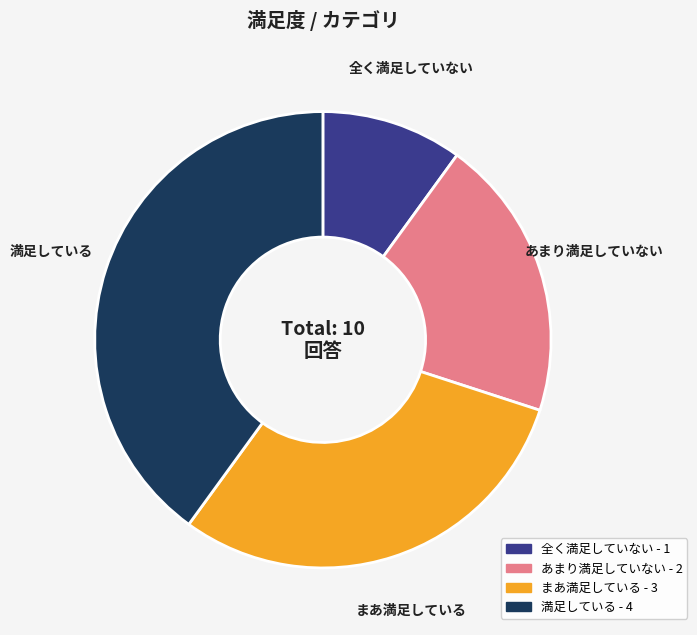

The あまり満足していない slice represents 20% of the pie. True or false?

True